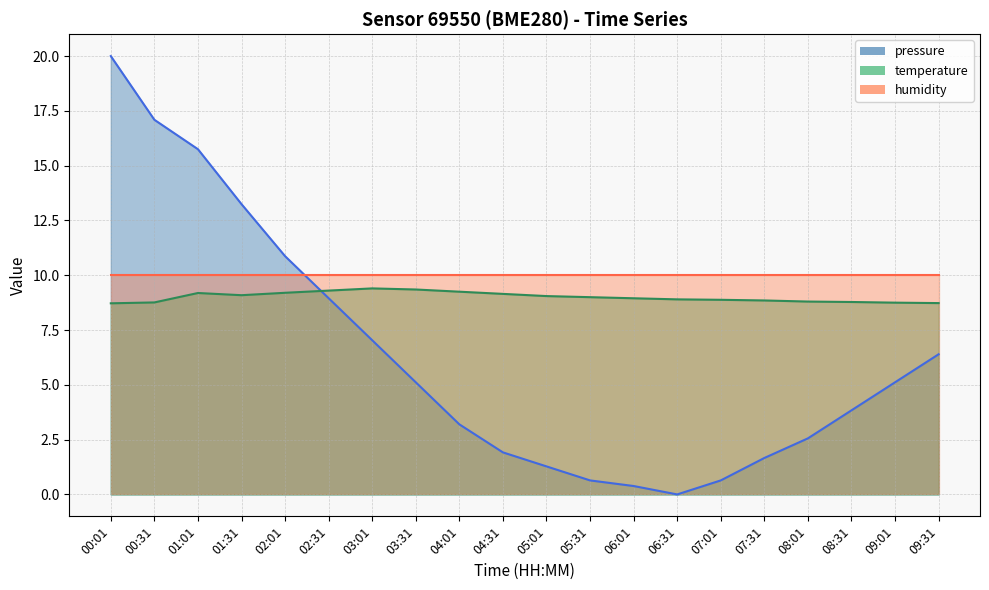

List the labels in order of pressure value, largest first.

00:01, 00:31, 01:01, 01:31, 02:01, 02:31, 03:01, 09:31, 03:31, 09:01, 08:31, 04:01, 08:01, 04:31, 07:31, 05:01, 05:31, 07:01, 06:01, 06:31